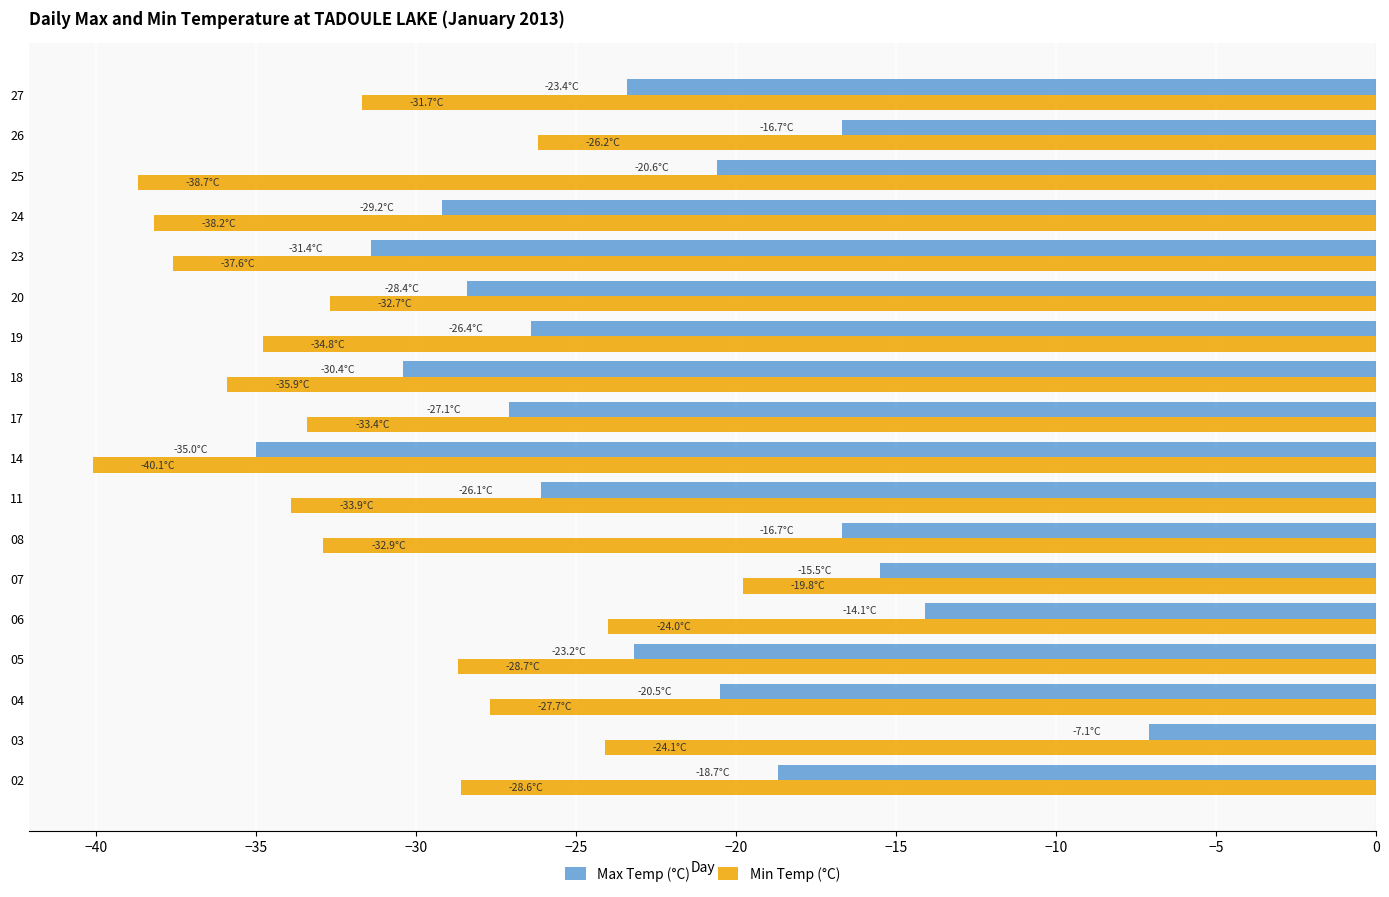

What is the difference between the maximum and minimum values in the Max Temp (°C) series?

27.9